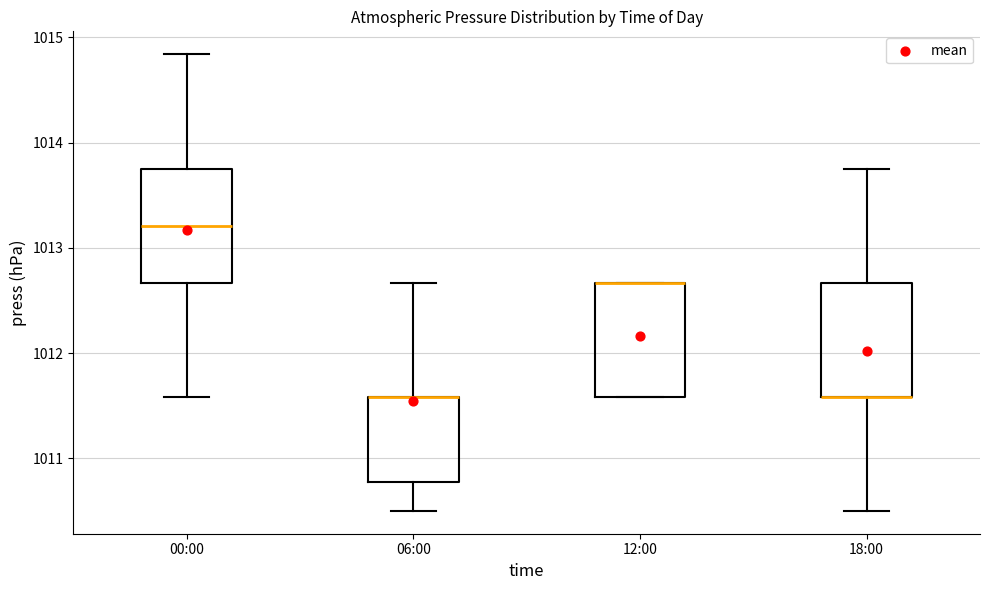

Where is the upper edge of the box for 18:00 on the y-axis? The values are not printed on the chart, so give them approximately, as read against the axis.

1012.7